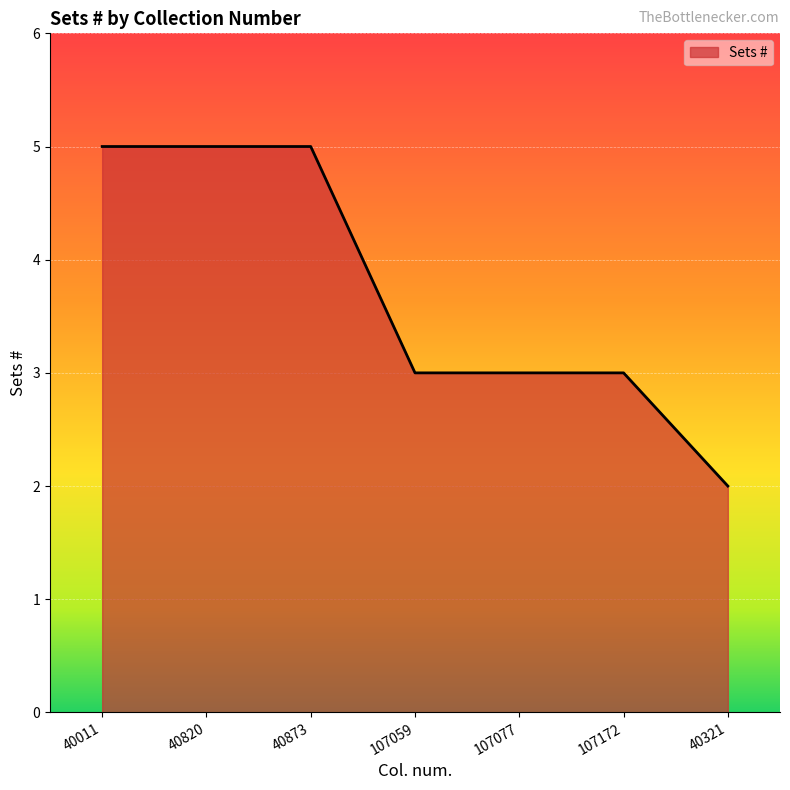

The chart shows a value of 5 at 40873. True or false?

True